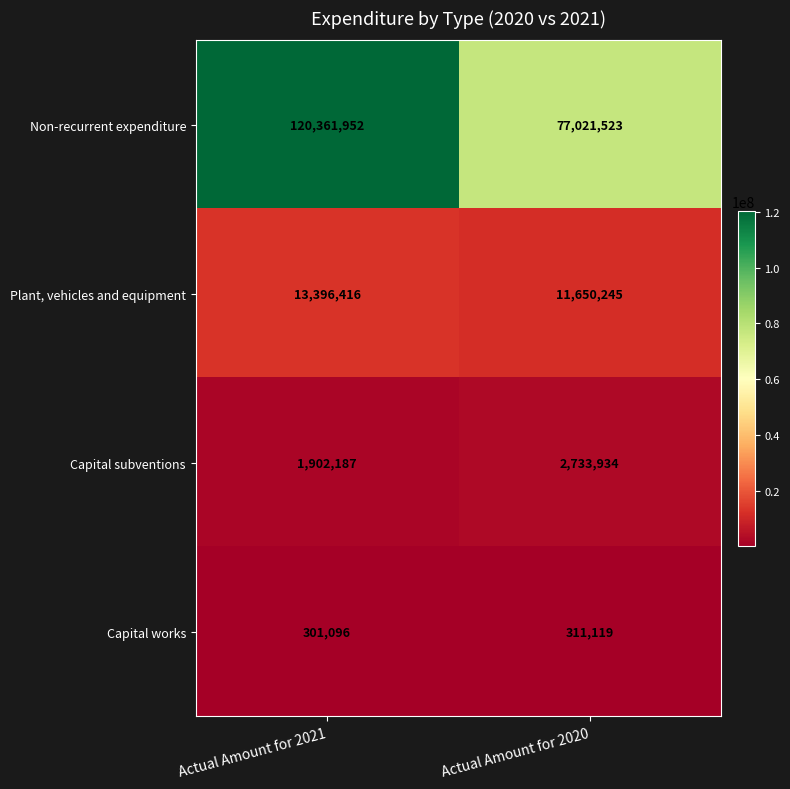

List the labels in order of Plant, vehicles and equipment value, largest first.

Actual Amount for 2021, Actual Amount for 2020